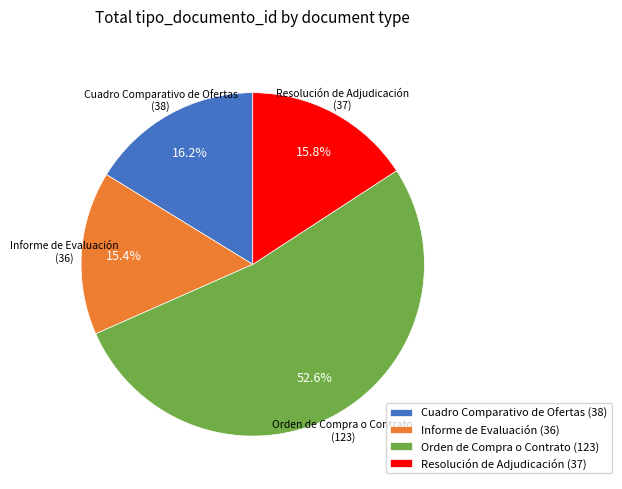

What is the total percentage of Resolución de Adjudicación and Orden de Compra o Contrato?

68.4%